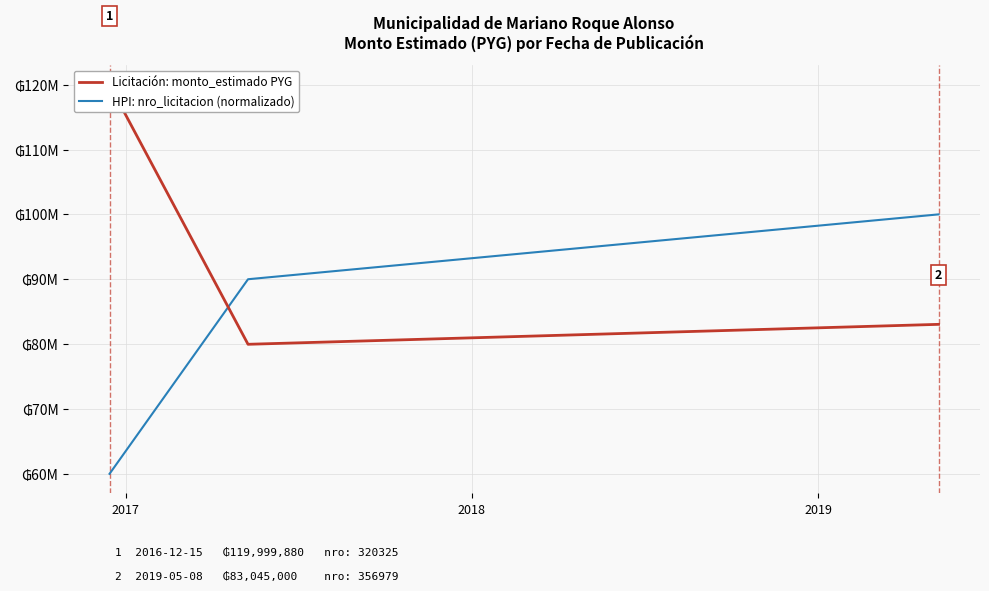

How many data points does each series have?

3